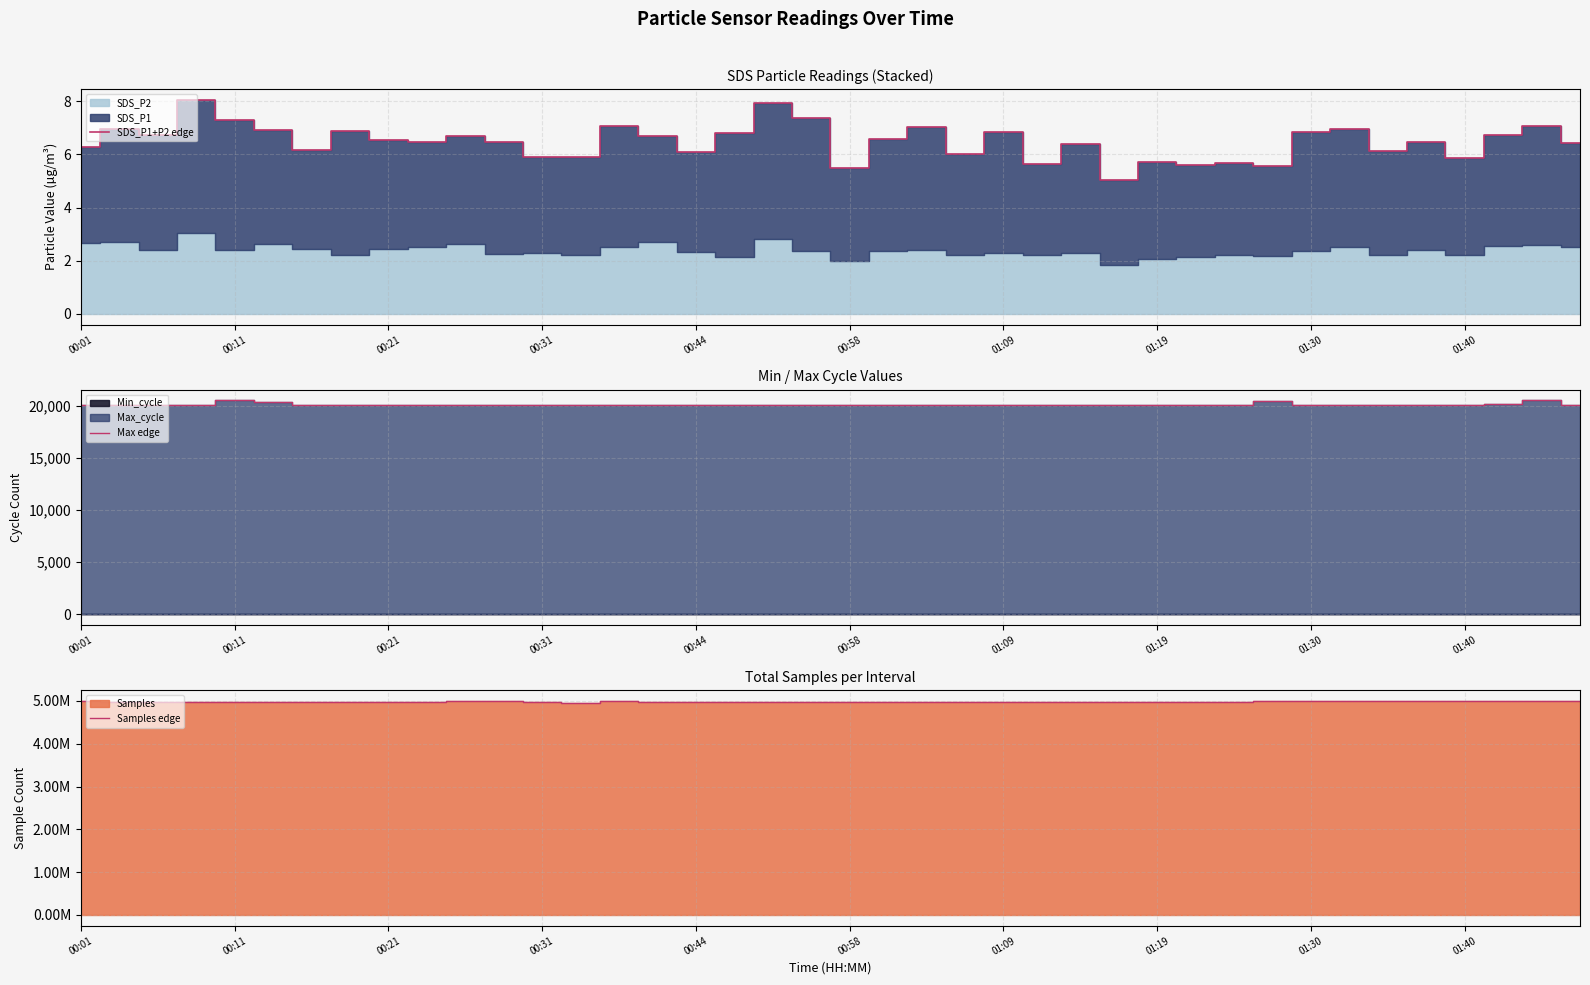

Read the Samples edge value at 34.

4998608.0